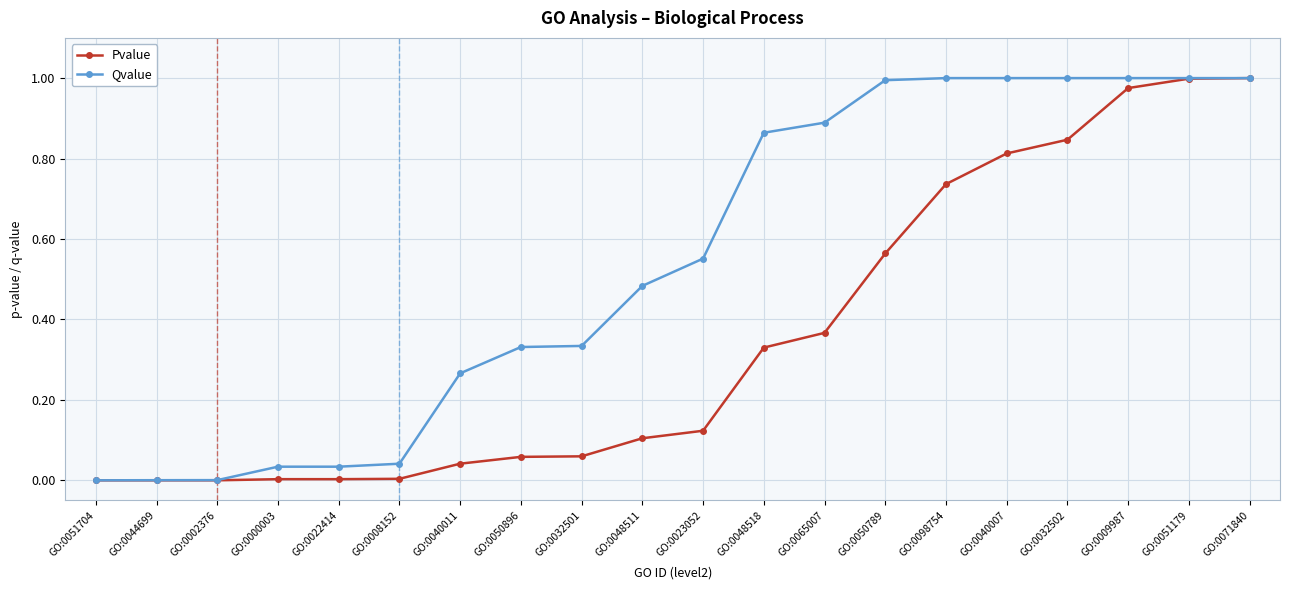

At GO:0023052, list the series in order from smallest to largest.

Pvalue, Qvalue